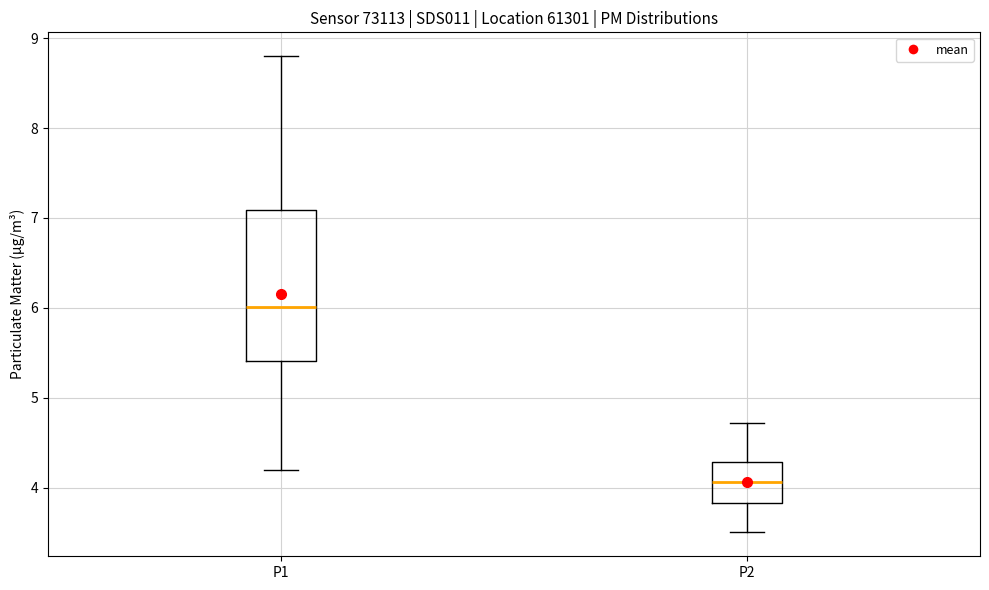

Reading left to right, read every box against the y-axis: the position of its median line, the range the box covers, and the ends of its whiskers. The values are not printed on the chart, so give them approximately, as read against the axis.

P1: median 6.0, box 5.4 to 7.1, whiskers 4.2 to 8.8
P2: median 4.1, box 3.8 to 4.3, whiskers 3.5 to 4.7